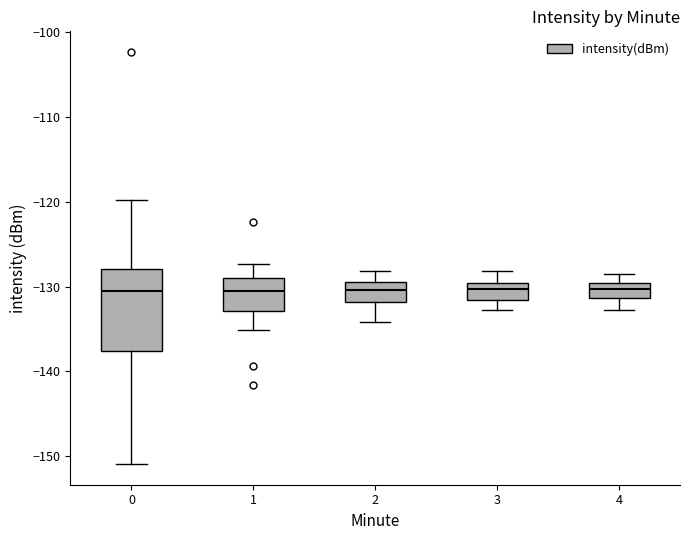

Reading left to right, read every box against the y-axis: the position of its median line, the range the box covers, and the ends of its whiskers. The values are not printed on the chart, so give them approximately, as read against the axis.

0: median -130, box -138 to -128, whiskers -151 to -120
1: median -130, box -133 to -129, whiskers -135 to -127
2: median -130, box -132 to -129, whiskers -134 to -128
3: median -130 (inside the box), box -132 to -130, whiskers -133 to -128
4: median -130 (inside the box), box -131 to -130, whiskers -133 to -128